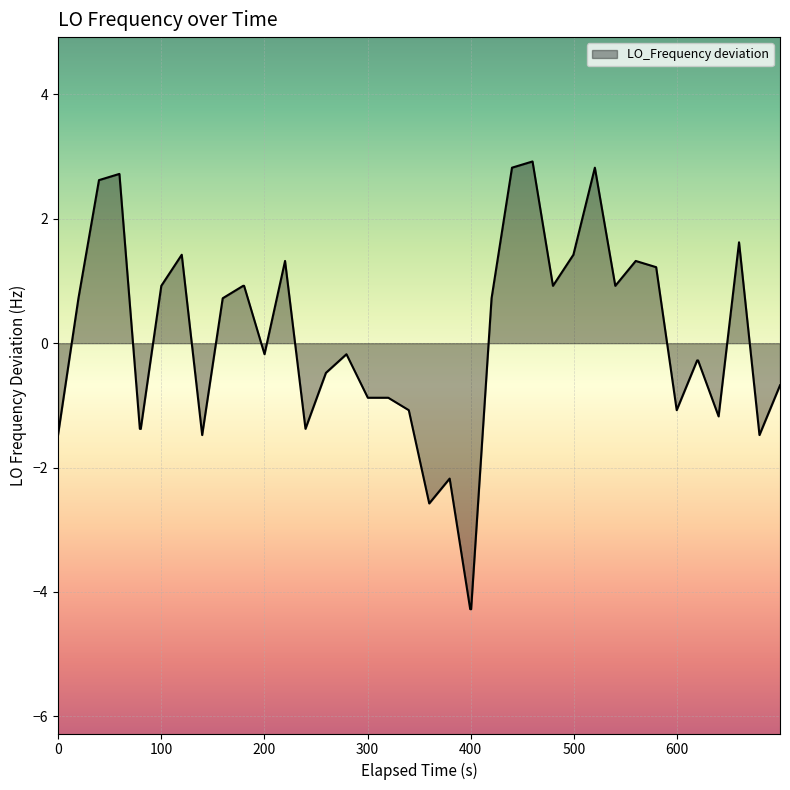

How many lines are shown in the chart?

1